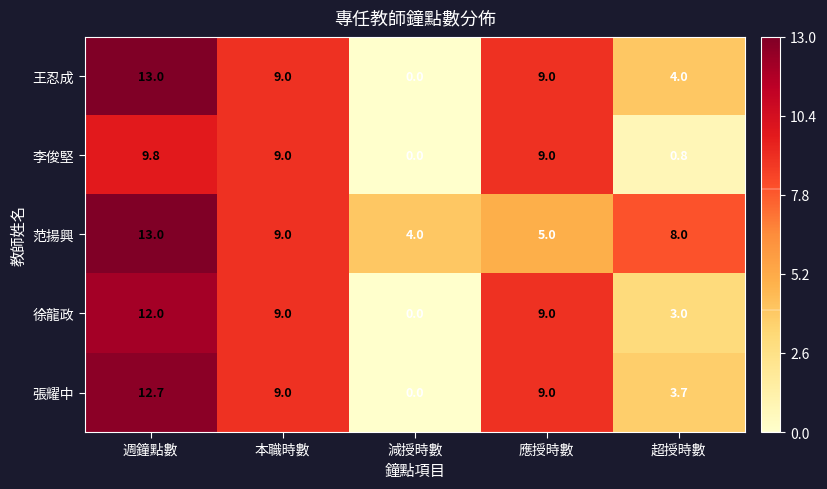

Where is 范揚興 nearest to the value 8?

超授時數